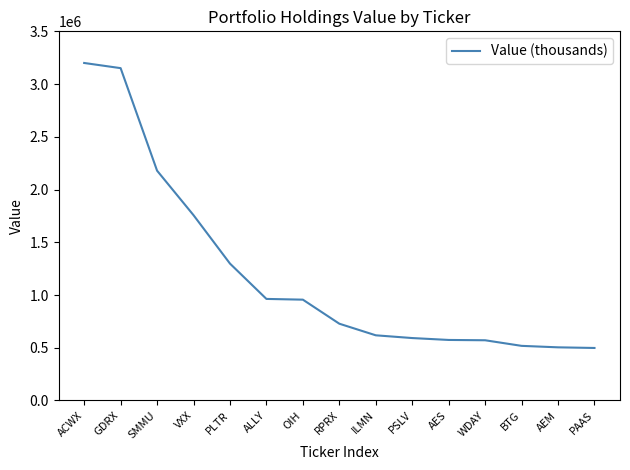

Approximately how many times larger is the value at BTG compared to RPRX?

0.7